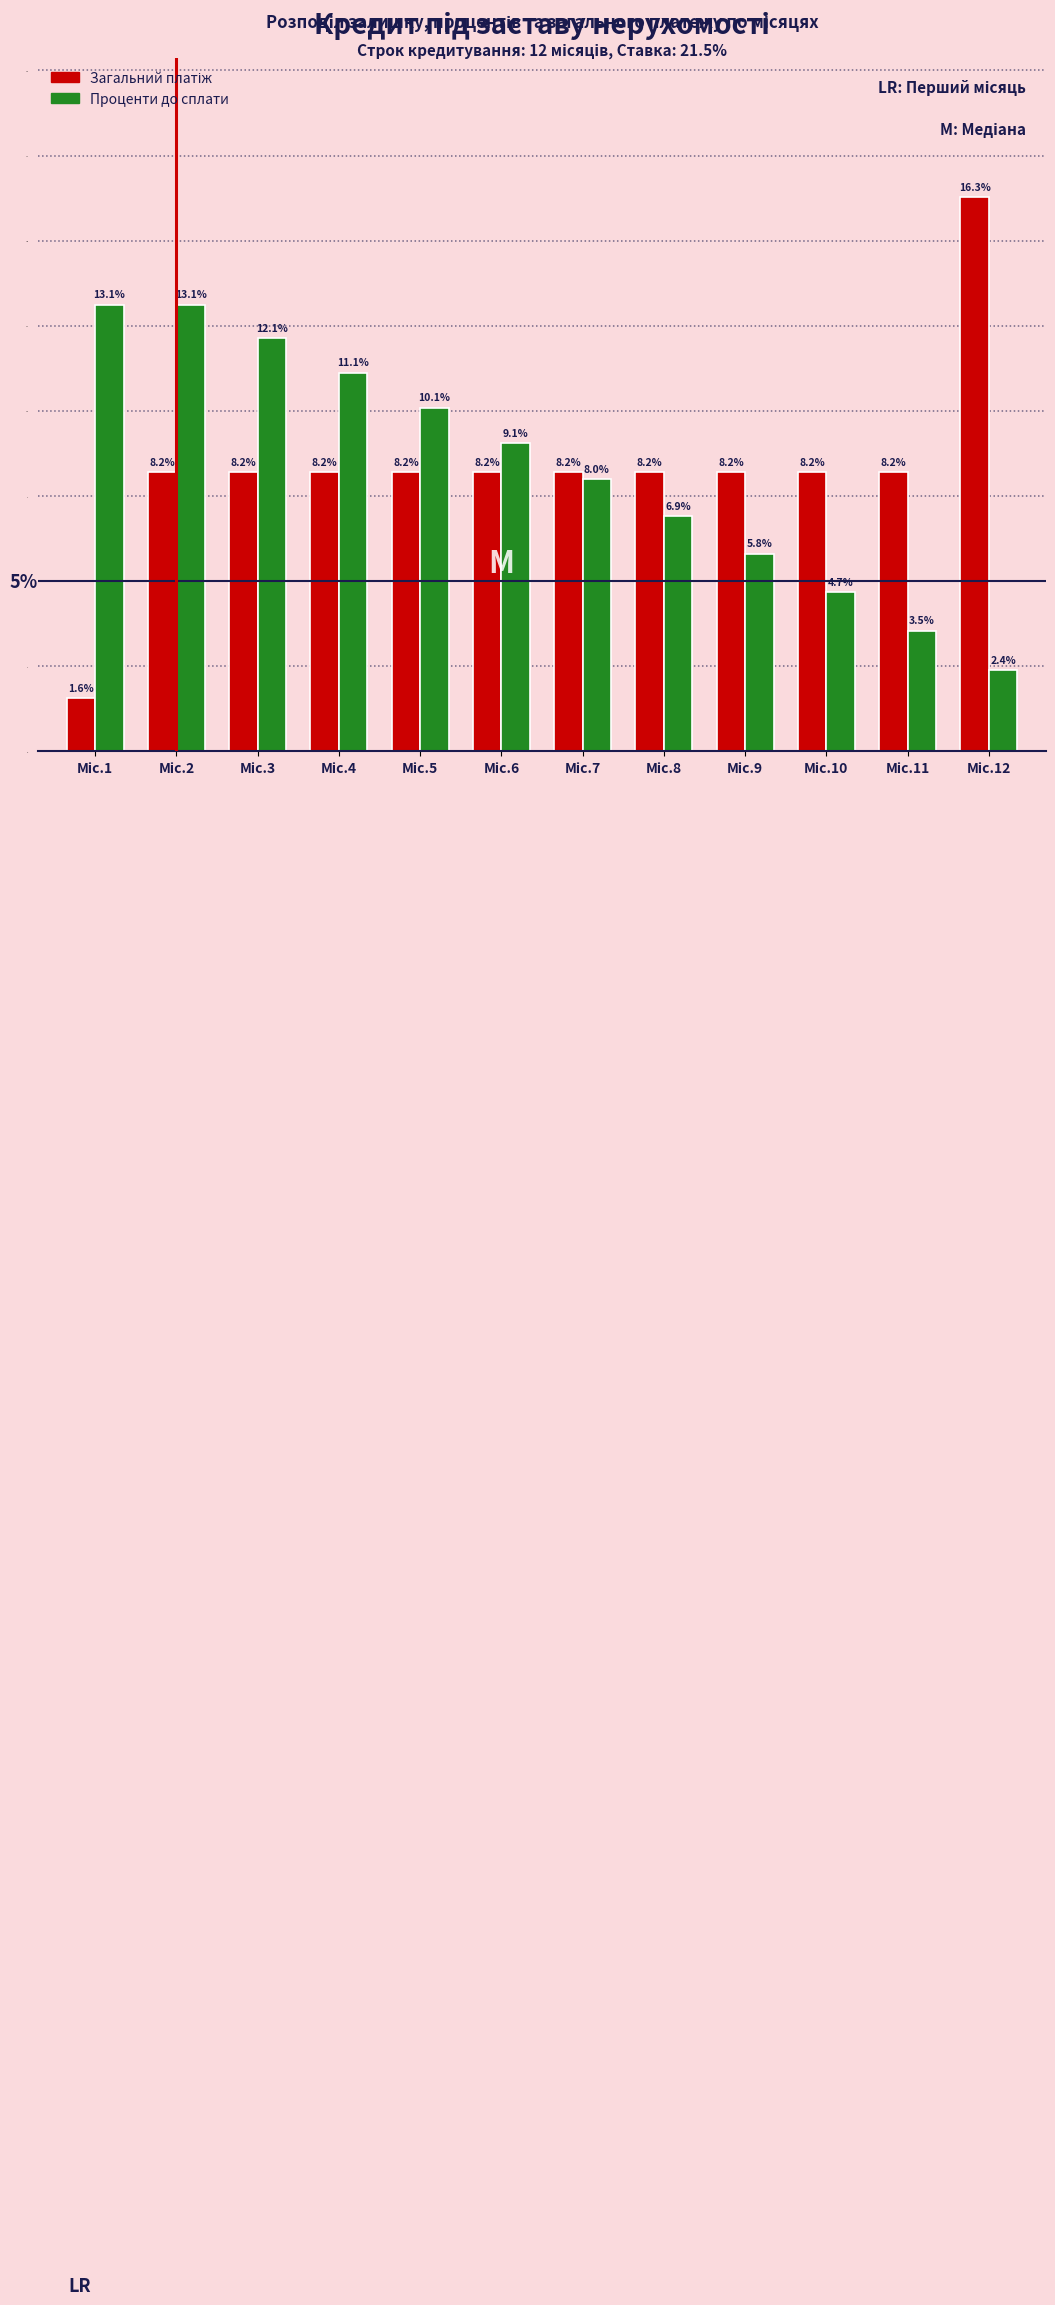

What is the smallest value displayed?

1.6